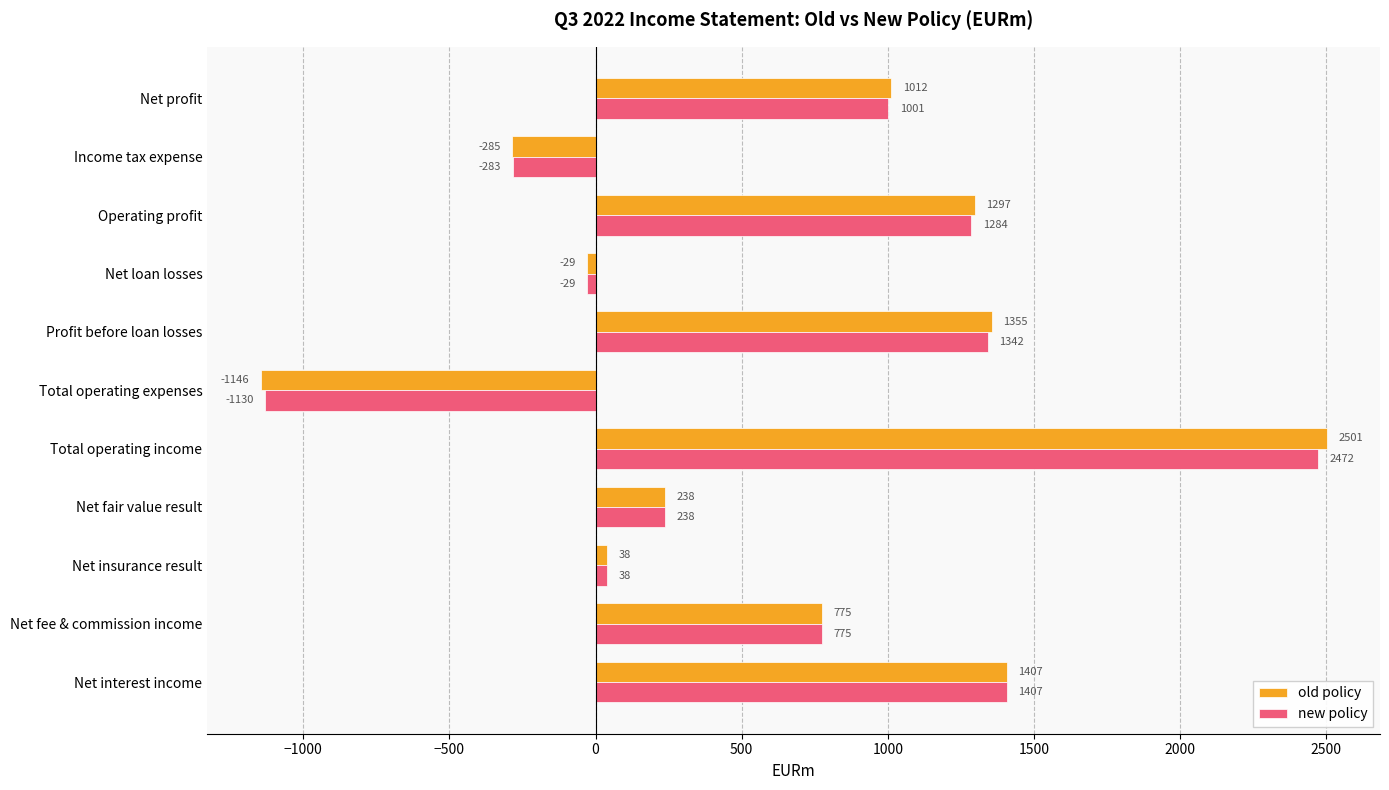

At which category is the sum across all series the highest?

Total operating income